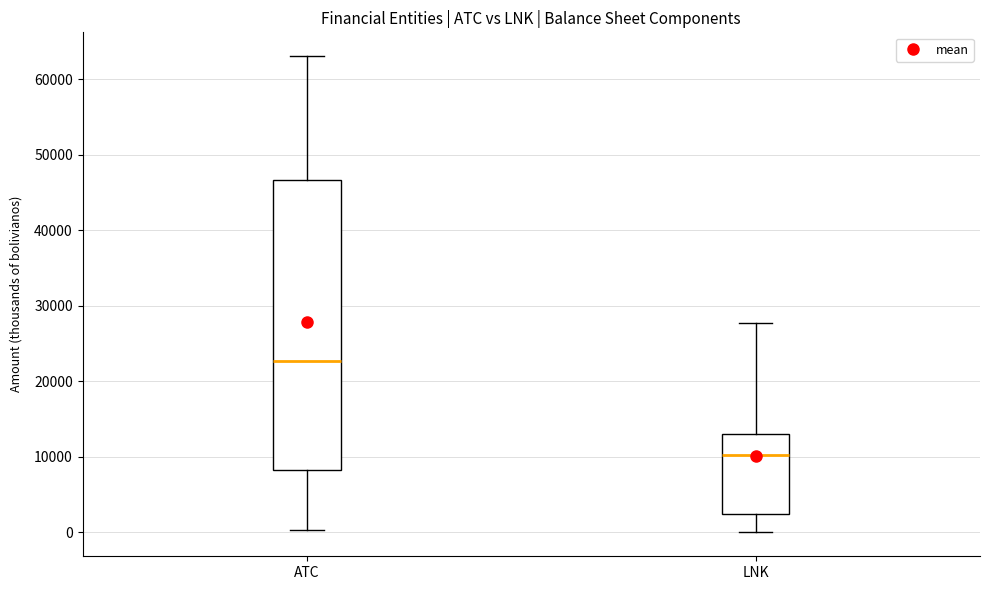

Where is the upper edge of the box for ATC on the y-axis? The values are not printed on the chart, so give them approximately, as read against the axis.

47000